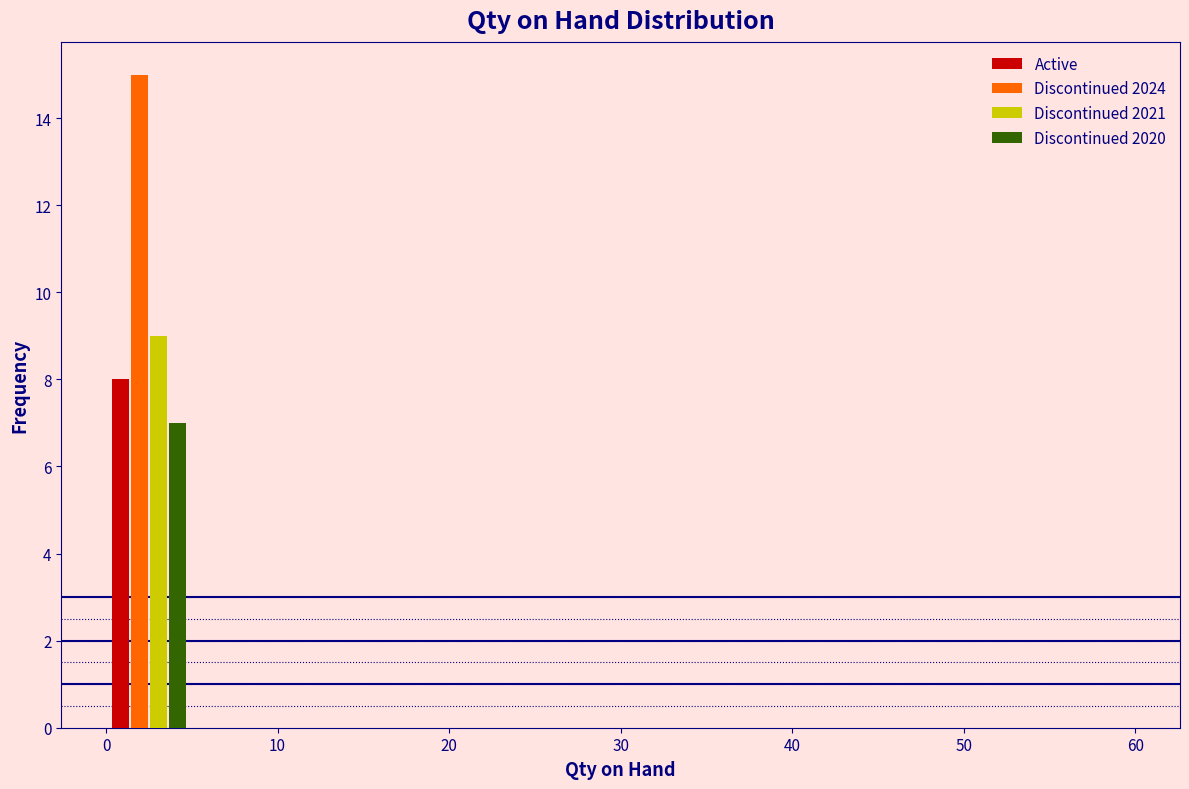

What is the height of the Discontinued 2024 bar covering 0 to 5 on the x-axis? The values are not printed on the chart, so give them approximately, as read against the axis.

15